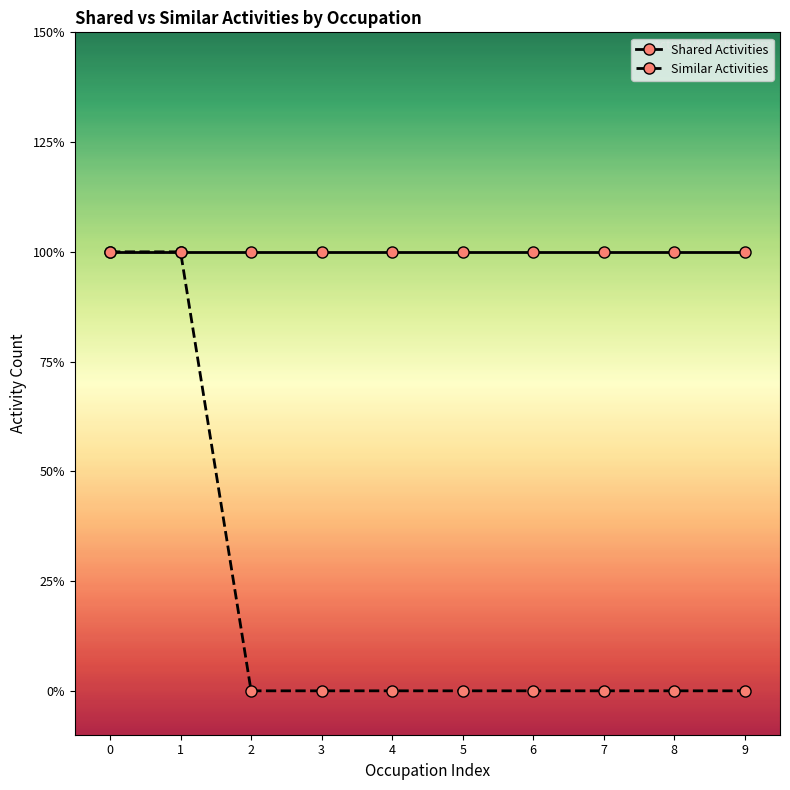

What is the value of the Shared Activities point at the 5th from the left?

1